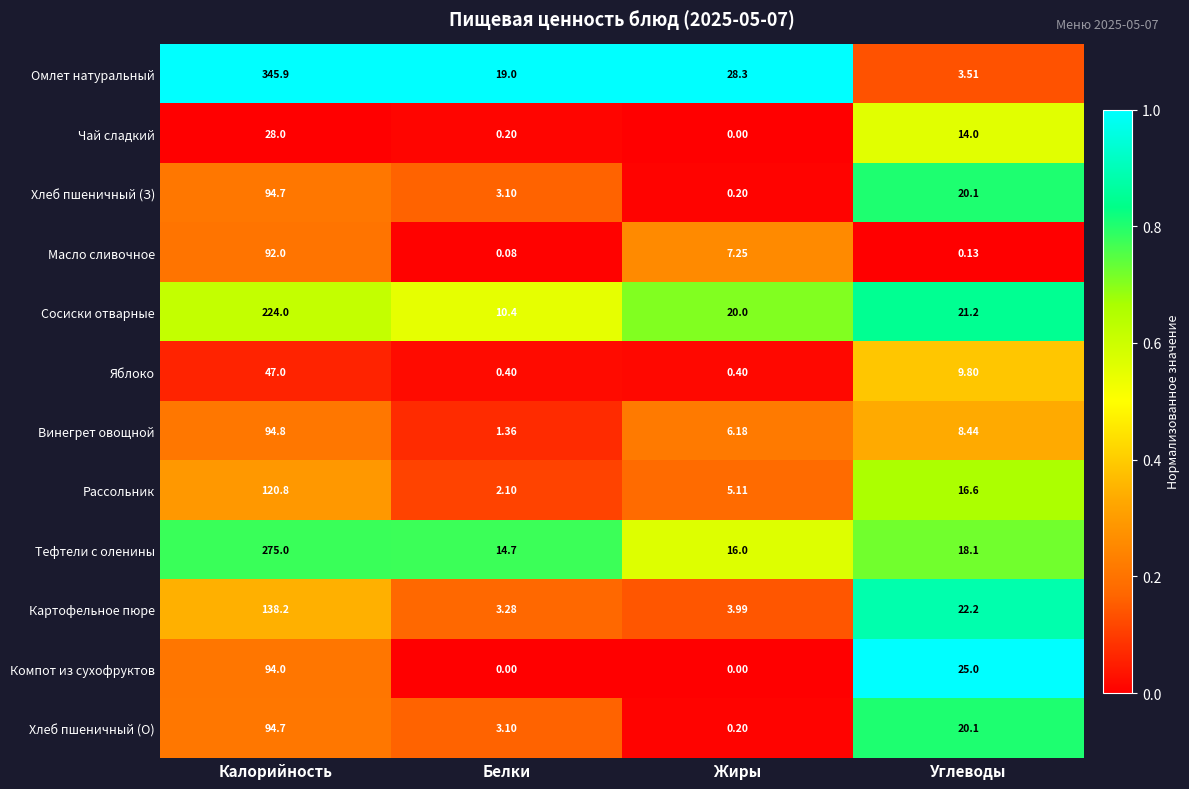

Which series has the largest total across all categories?

Омлет натуральный